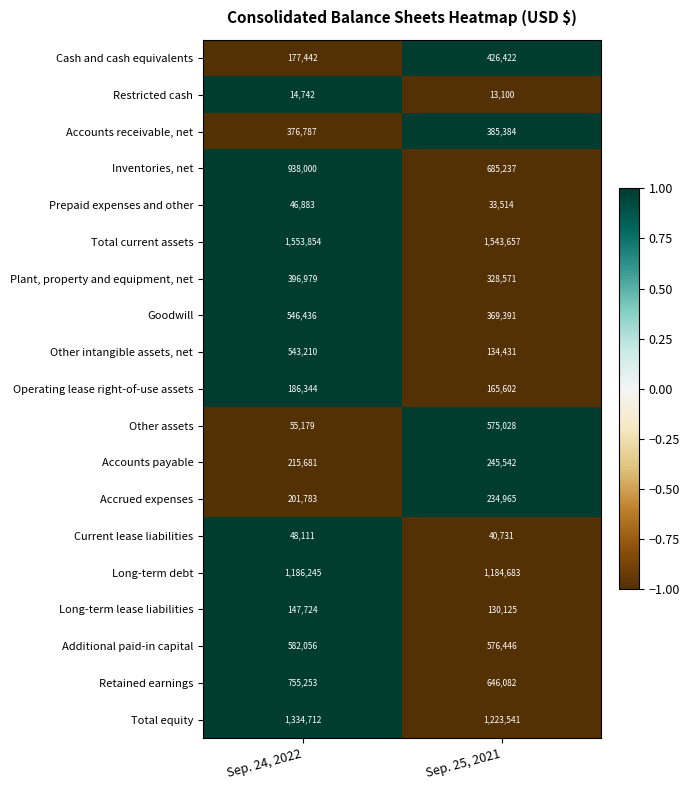

List the series in order of their peak value, highest first.

Total current assets, Total equity, Long-term debt, Inventories, net, Retained earnings, Additional paid-in capital, Other assets, Goodwill, Other intangible assets, net, Cash and cash equivalents, Plant, property and equipment, net, Accounts receivable, net, Accounts payable, Accrued expenses, Operating lease right-of-use assets, Long-term lease liabilities, Current lease liabilities, Prepaid expenses and other, Restricted cash